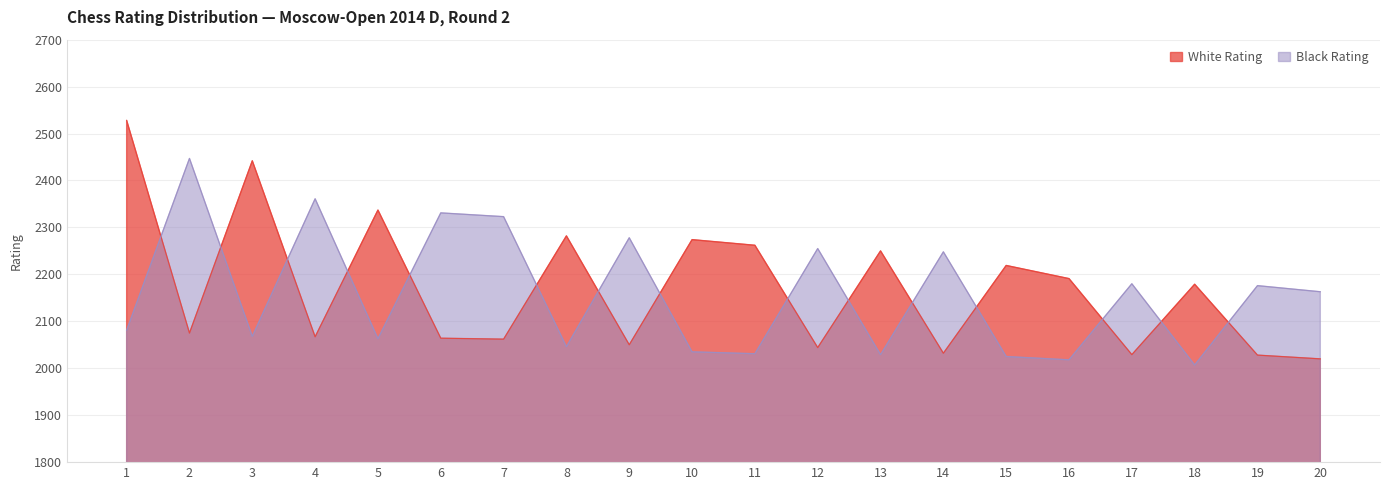

Reading right to left, extract all data points from this chart.

White Rating: 20=2020	19=2028	18=2179	17=2029	16=2191	15=2219	14=2032	13=2250	12=2044	11=2262	10=2274	9=2050	8=2282	7=2062	6=2064	5=2337	4=2067	3=2442	2=2075	1=2528
Black Rating: 20=2163	19=2176	18=2007	17=2180	16=2018	15=2025	14=2248	13=2029	12=2255	11=2031	10=2035	9=2278	8=2046	7=2323	6=2331	5=2063	4=2361	3=2068	2=2447	1=2081